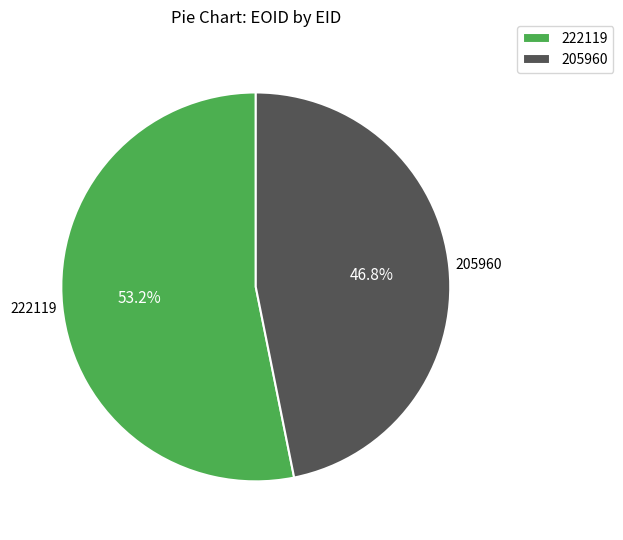

What is the ratio of the value at 222119 to the value at 205960?

1.1